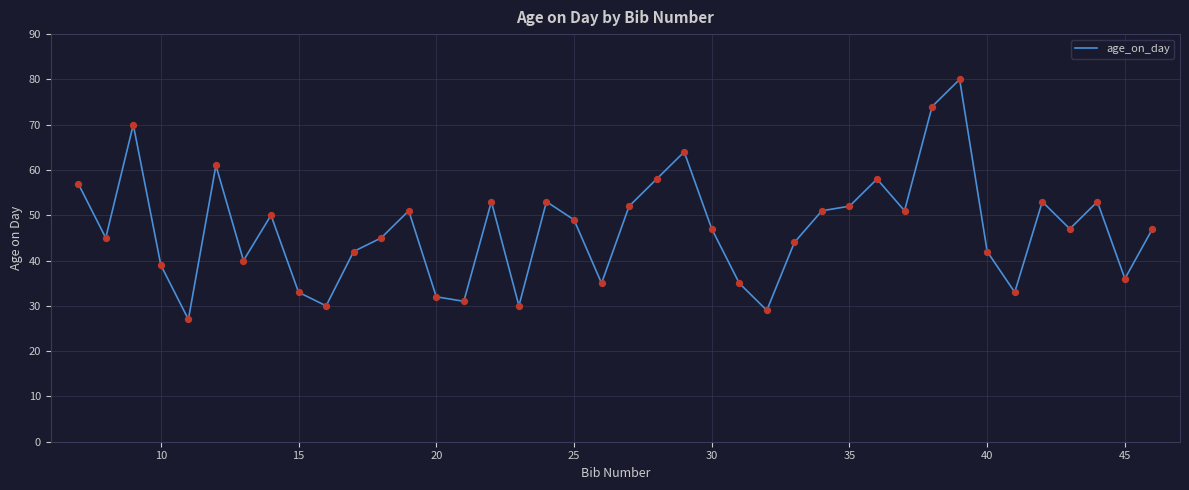

What is the smallest value displayed?

27